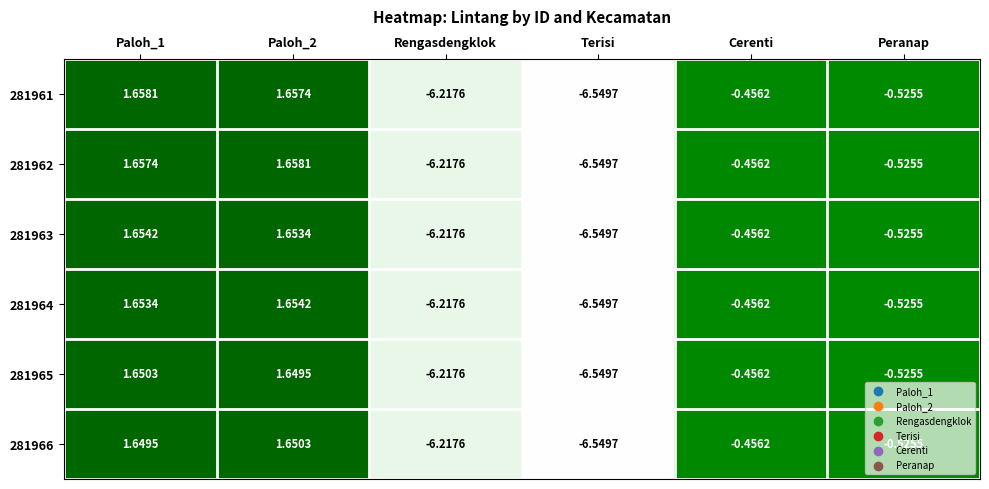

At which label does 281963 reach its minimum?

Terisi